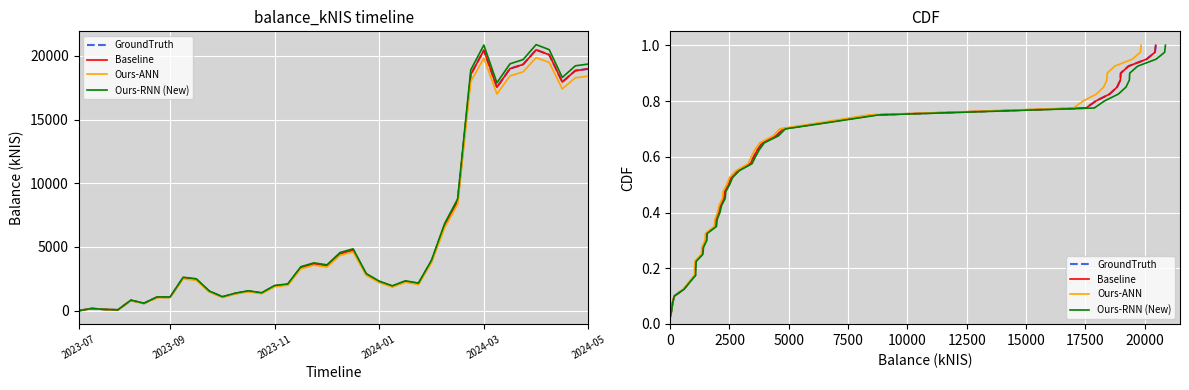

True or false: Ours-ANN and GroundTruth intersect in this chart.

False